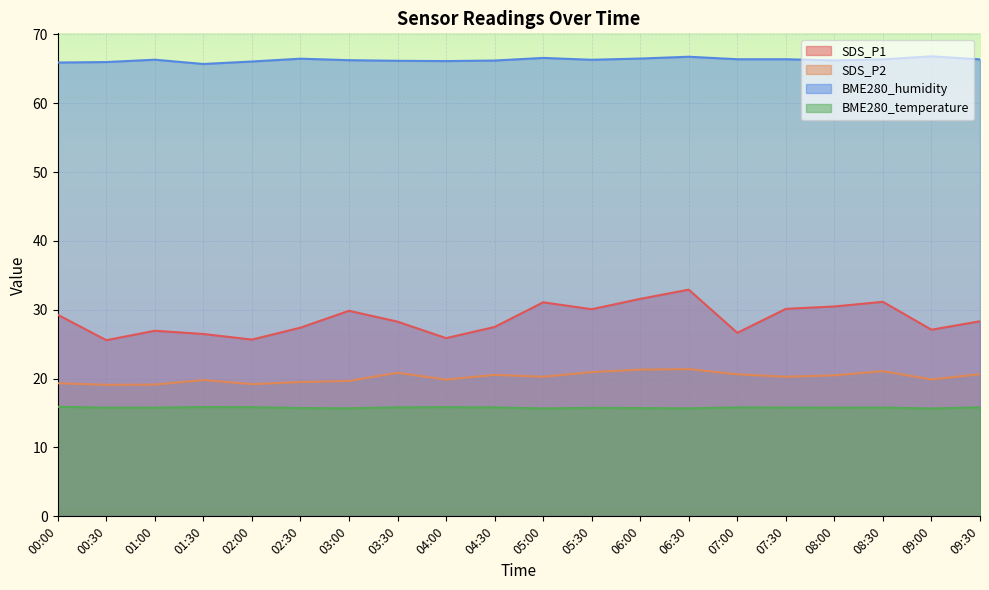

Rank the series at 03:00 from highest to lowest value.

BME280_humidity, SDS_P1, SDS_P2, BME280_temperature